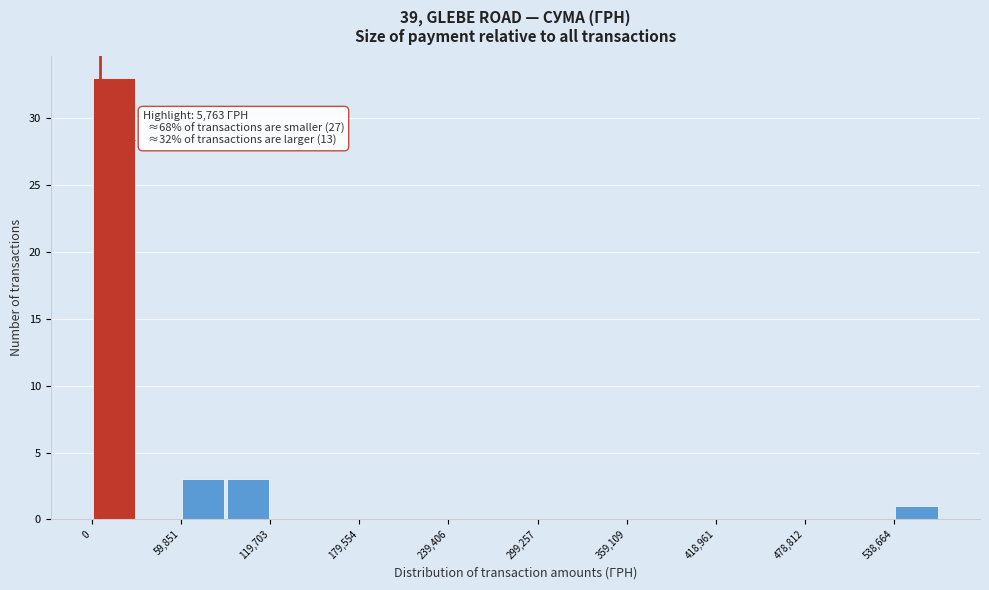

Around what value on the x-axis is the tallest bar? Give the approximate position of its centre, as read against the axis.

10000